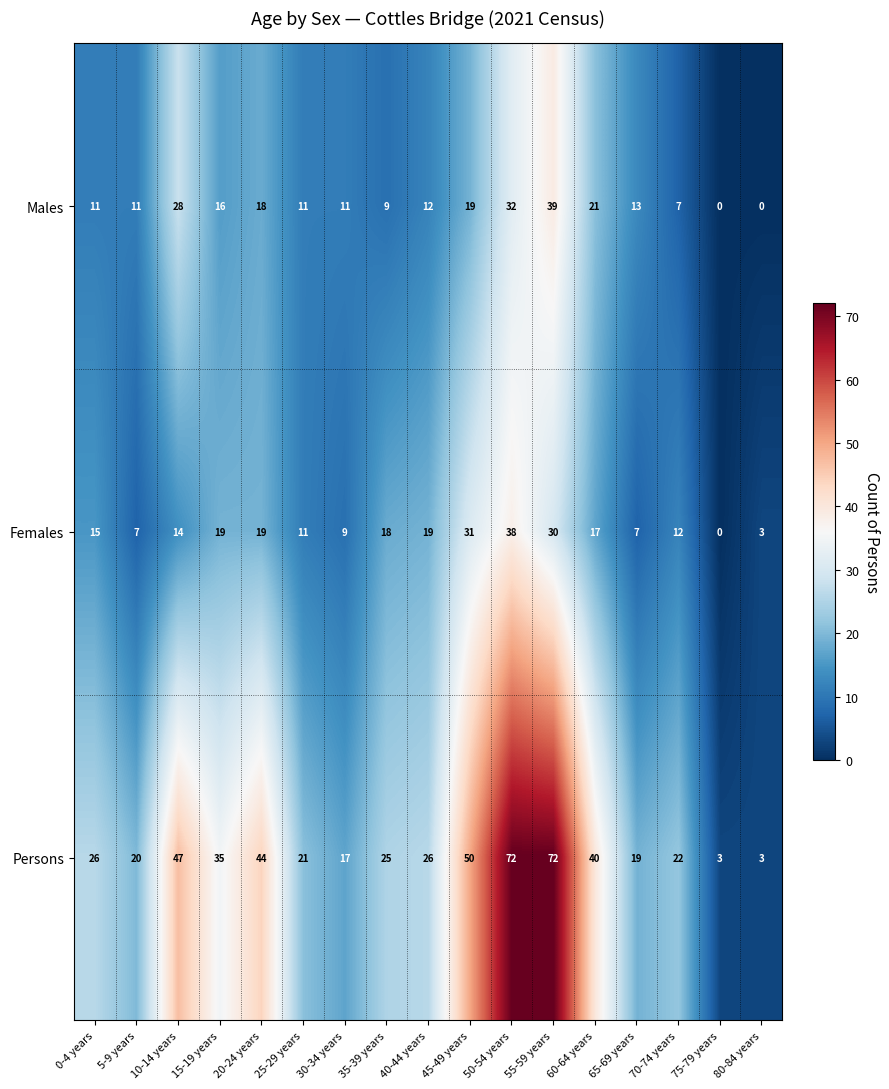

What value does the Females series have at 45-49 years, to the nearest 5?

30